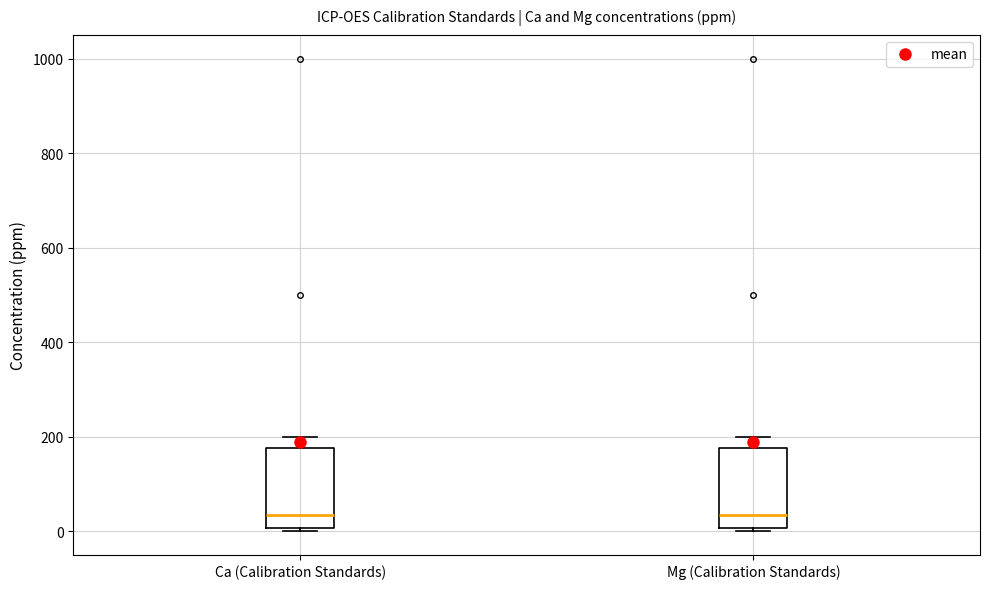

Reading left to right, transcribe this box plot: for each box, give where its median line is, the range the box spans, and where its two whiskers end, as read against the y-axis. The values are not printed on the chart, so give them approximately, as read against the axis.

Ca (Calibration Standards): median 40, box 0 to 180, whiskers 0 to 200
Mg (Calibration Standards): median 40, box 0 to 180, whiskers 0 to 200